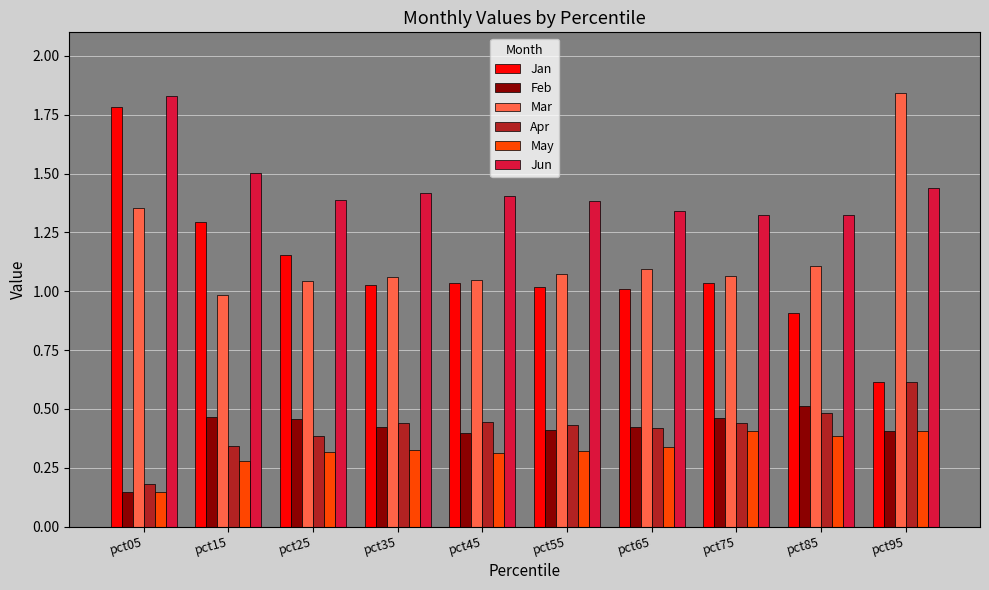

At which category does the chart reach its minimum across all series?

pct05